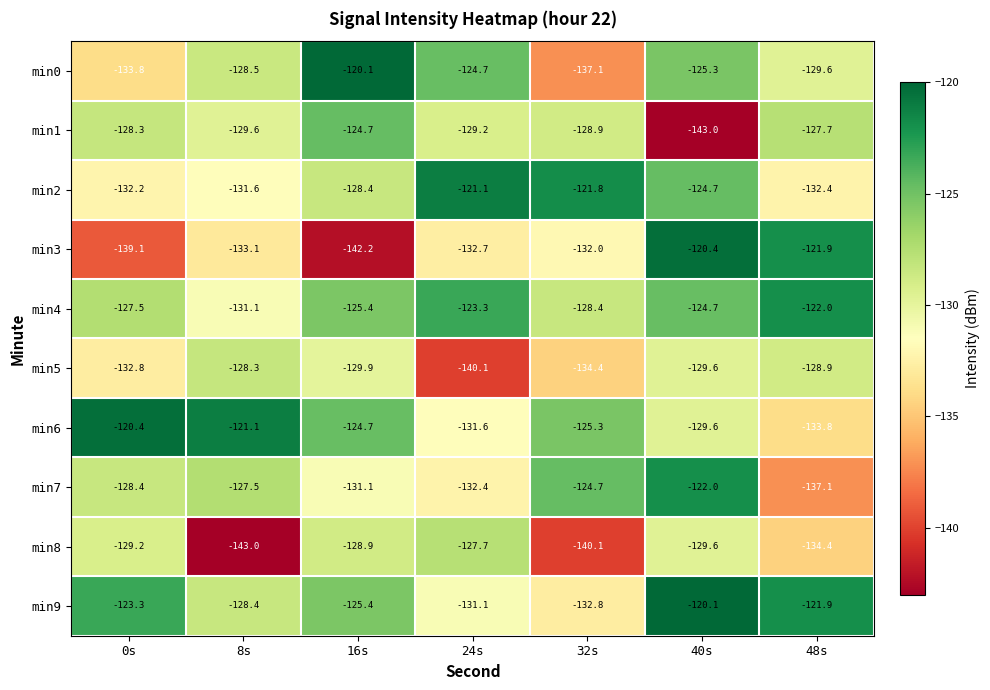

The value of min6 at 48s is -240.3. True or false?

False